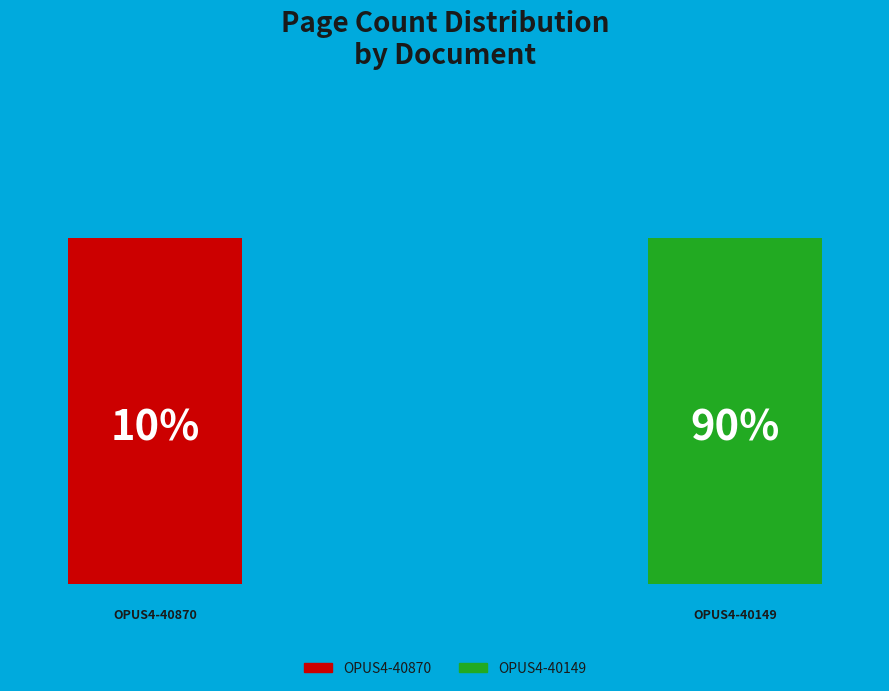

The OPUS4-40870 slice represents 10% of the pie. True or false?

True